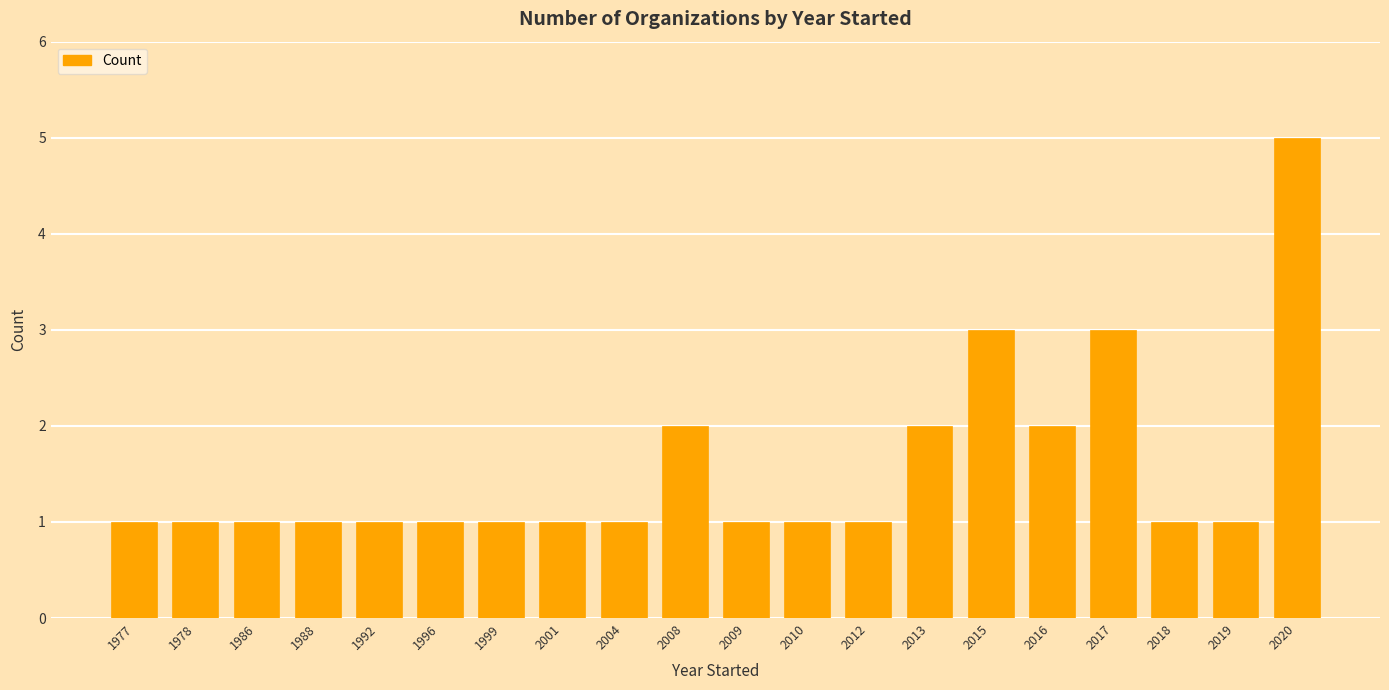

What is the difference between the values at 1978 and 2020?

4